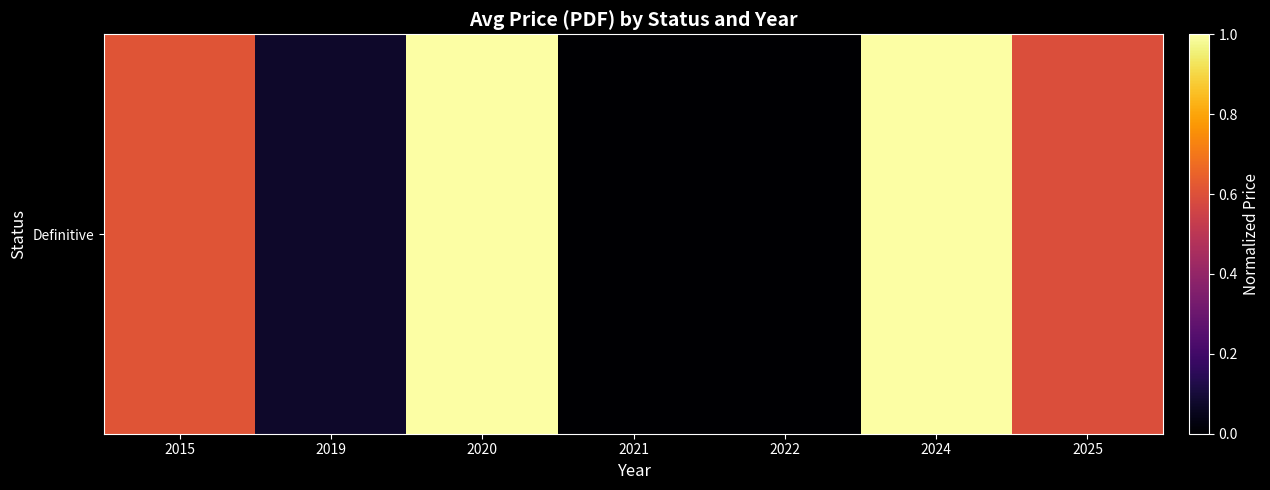

Read the value at 2015.

0.6